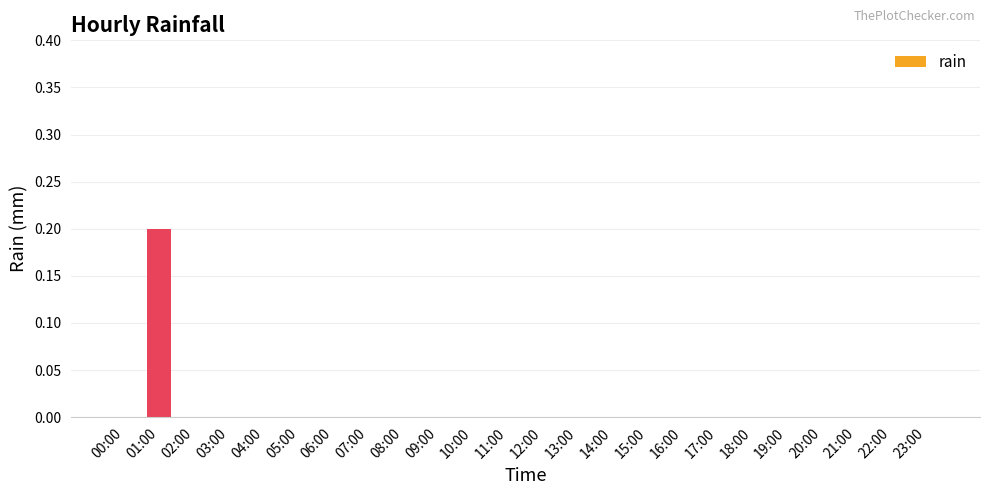

Are the bars horizontal?

No